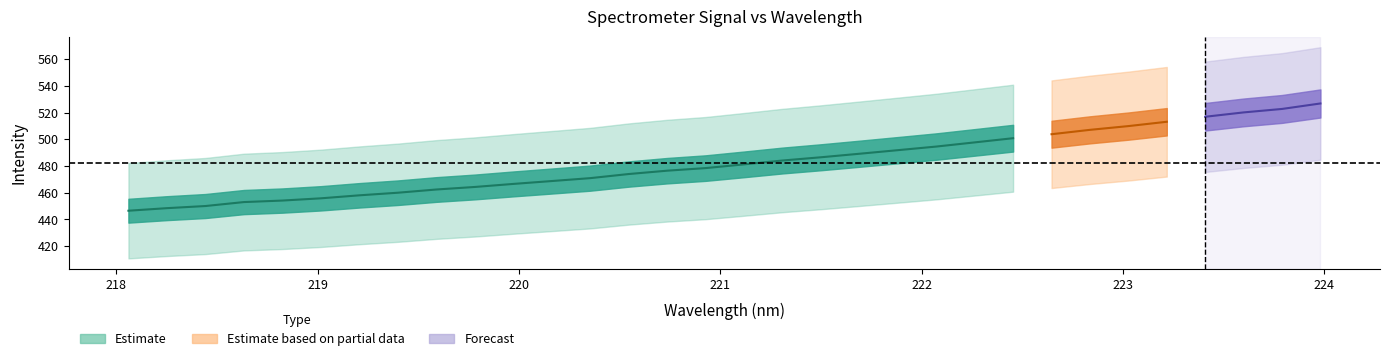

True or false: x_vals and Estimate_center cross at least once.

False